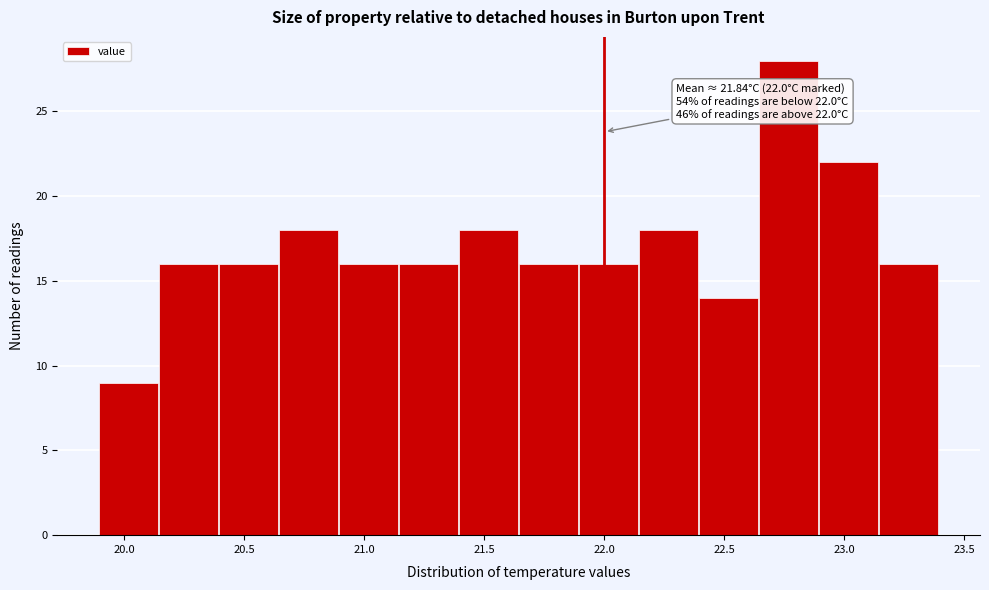

Which range on the x-axis has the tallest bar?

22.645 to 22.895